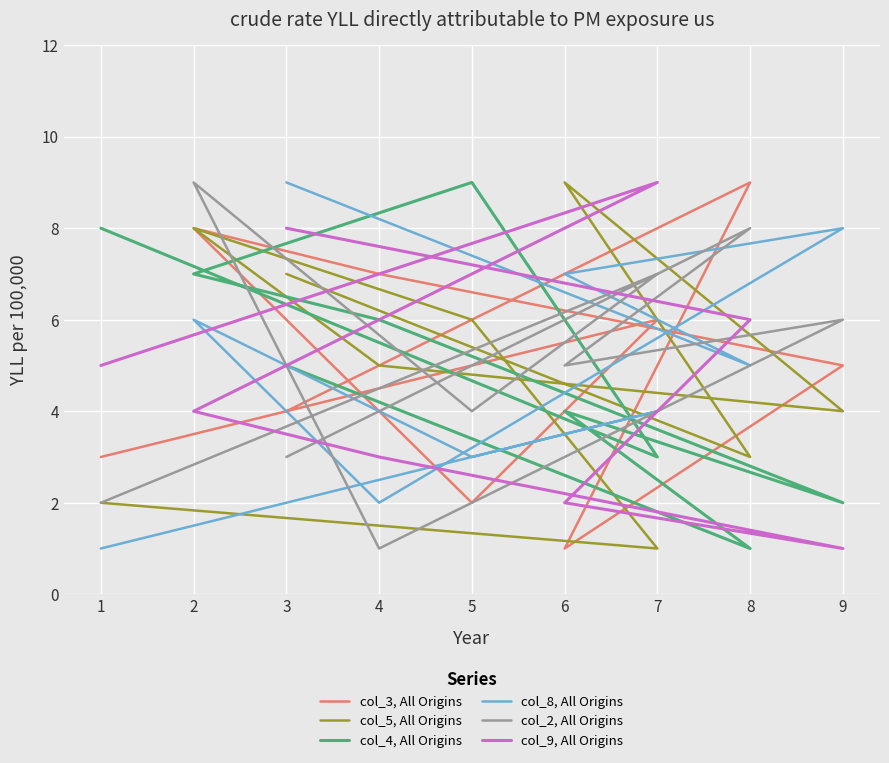

Is the value of col_8, All Origins at 9 greater than the value of col_4, All Origins at 8?

Yes